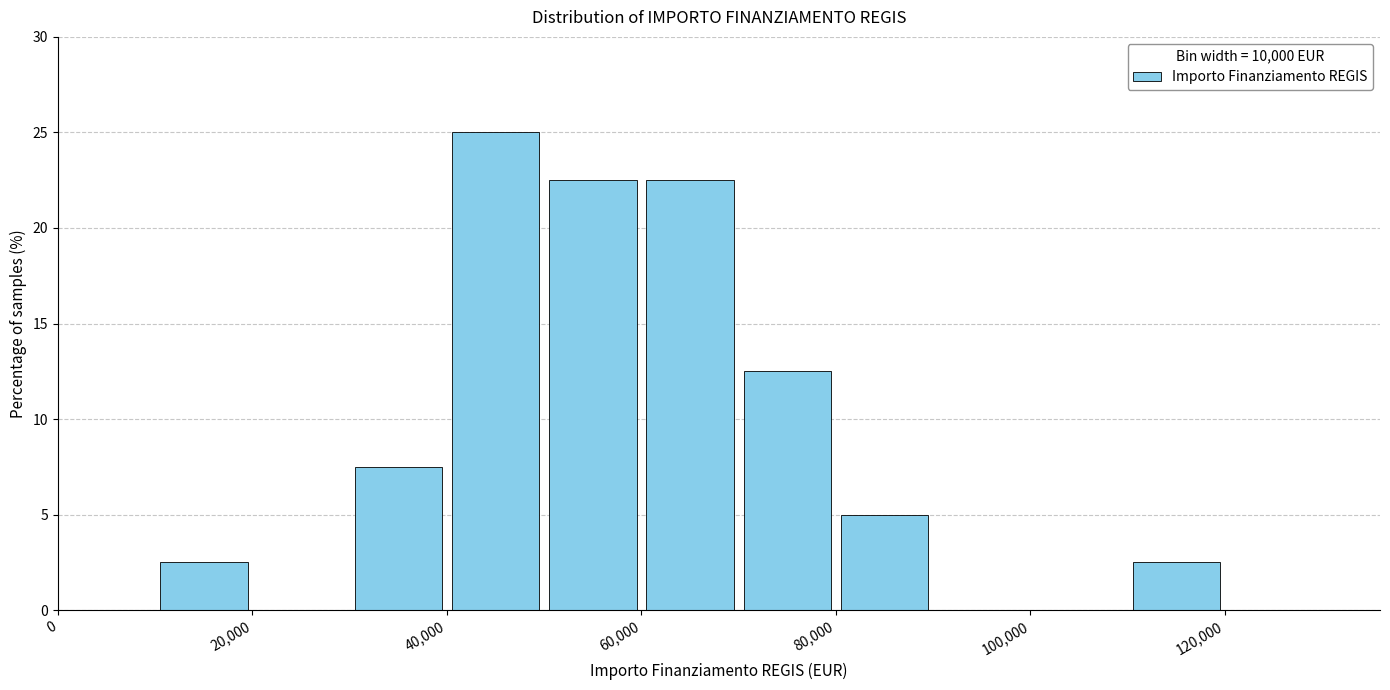

Reading left to right, transcribe this chart: for each bar, give the range it covers on the x-axis and its height. The values are not printed on the chart, so give them approximately, as read against the axis.

0 to 10000: 0
10000 to 20000: 2.5
20000 to 30000: 0
30000 to 40000: 7.5
40000 to 50000: 25.0
50000 to 60000: 22.5
60000 to 70000: 22.5
70000 to 80000: 12.5
80000 to 90000: 5.0
90000 to 100000: 0
100000 to 110000: 0
110000 to 120000: 2.5
120000 to 130000: 0